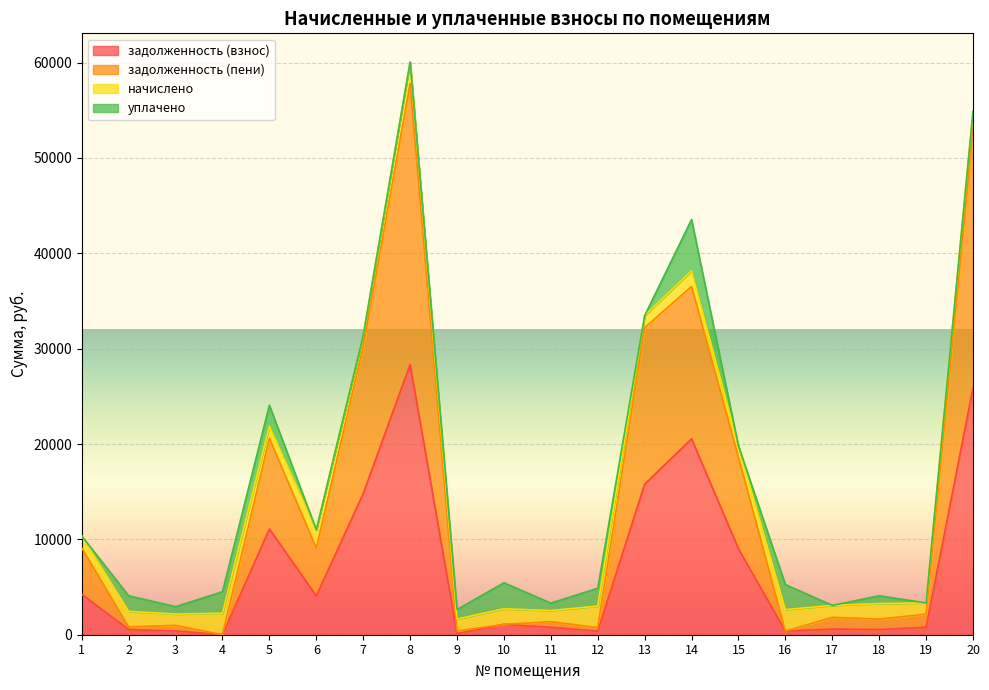

True or false: задолженность (взнос) has more than 1 points higher than both neighbors.

True